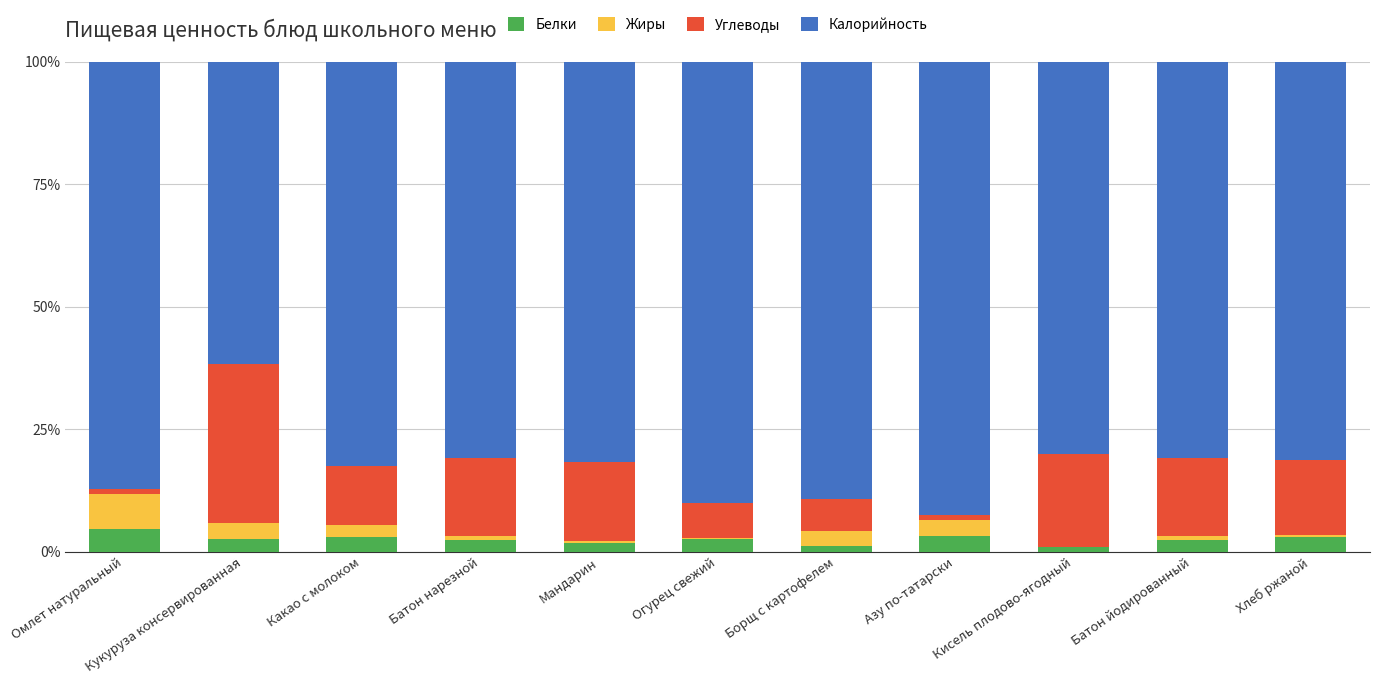

The Белки series shows 2.3 at Батон йодированный. True or false?

True